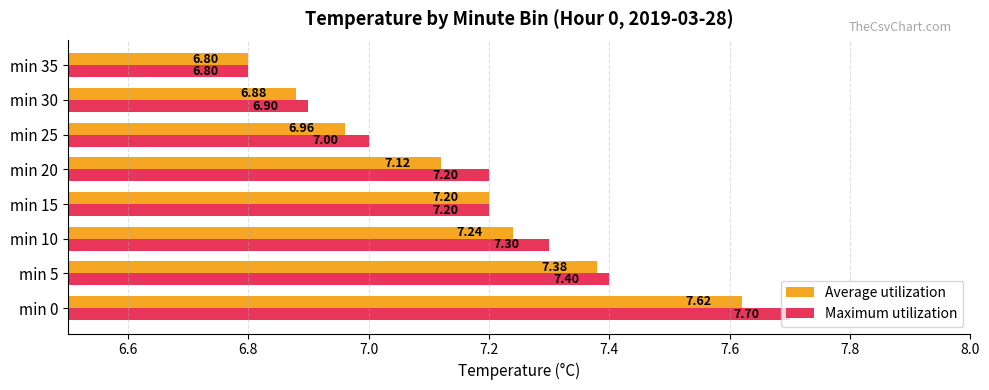

What is the total value across all series at min 5?

14.8